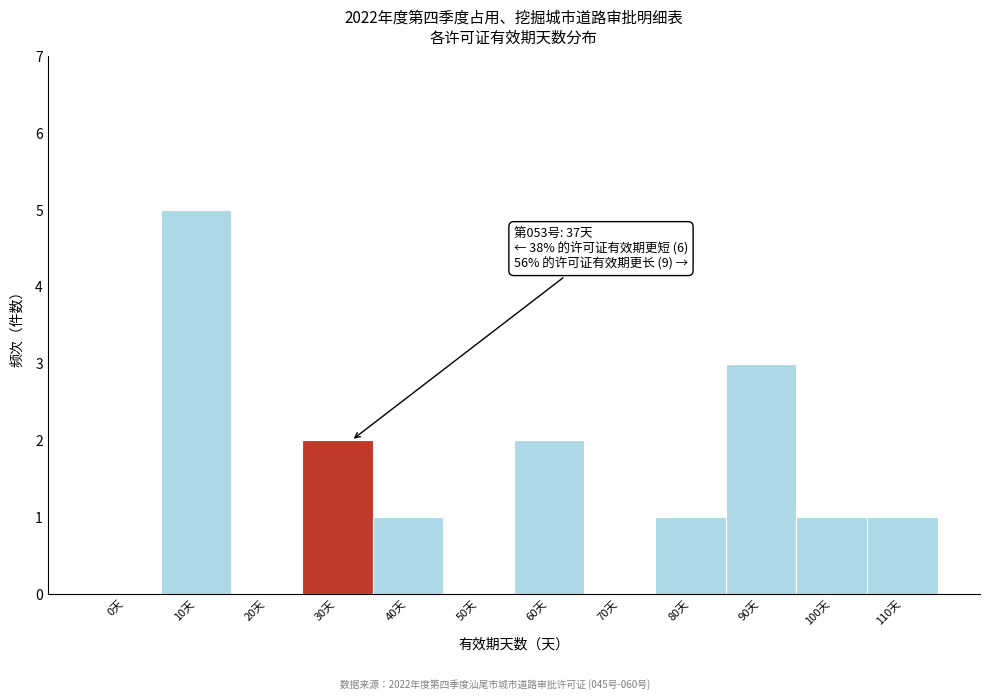

Reading left to right, list all the values displayed in this chart.

0天=0	10天=5	20天=0	30天=2	40天=1	50天=0	60天=2	70天=0	80天=1	90天=3	100天=1	110天=1